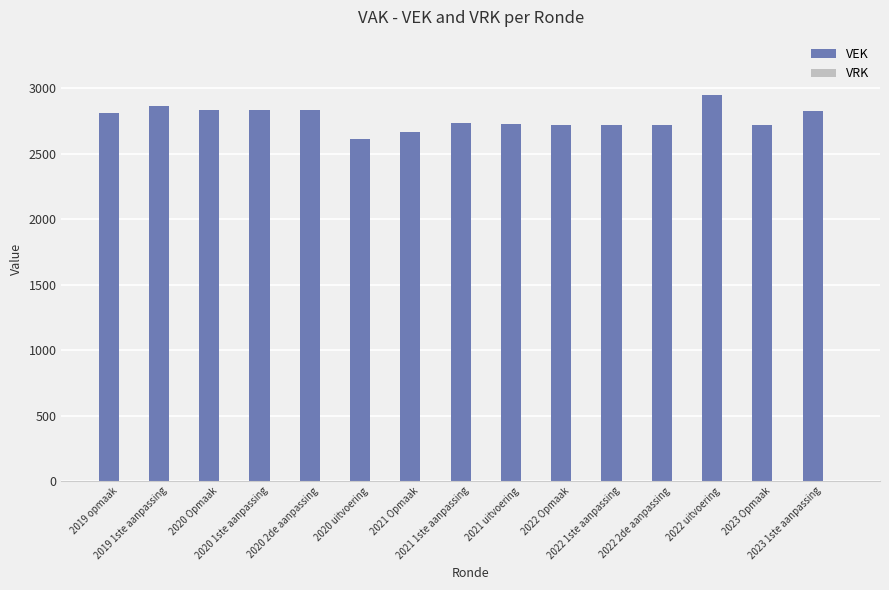

What is the smallest value displayed?

2616